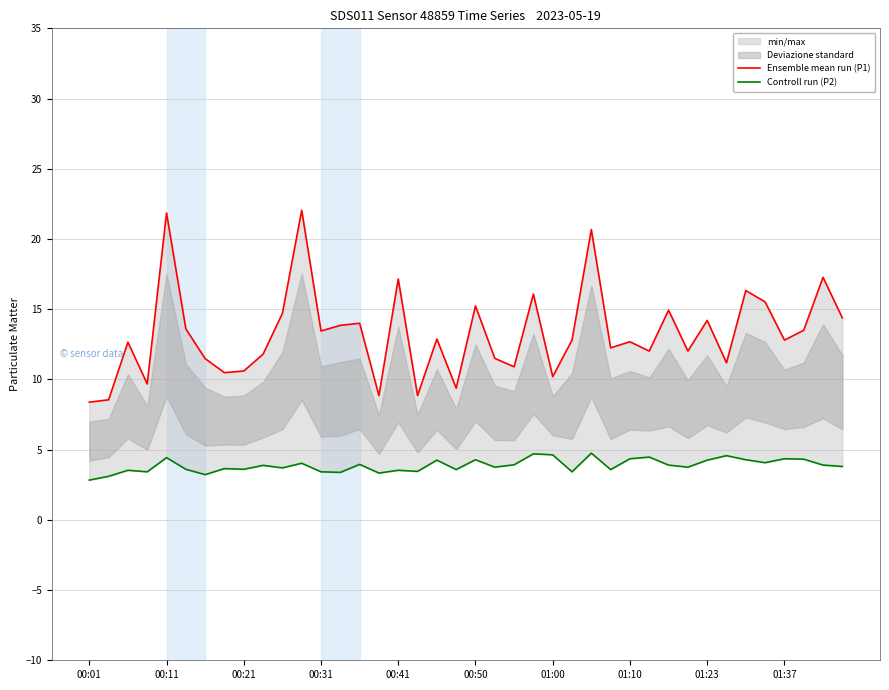

What is the sum of all Ensemble mean run (P1) values?

530.7